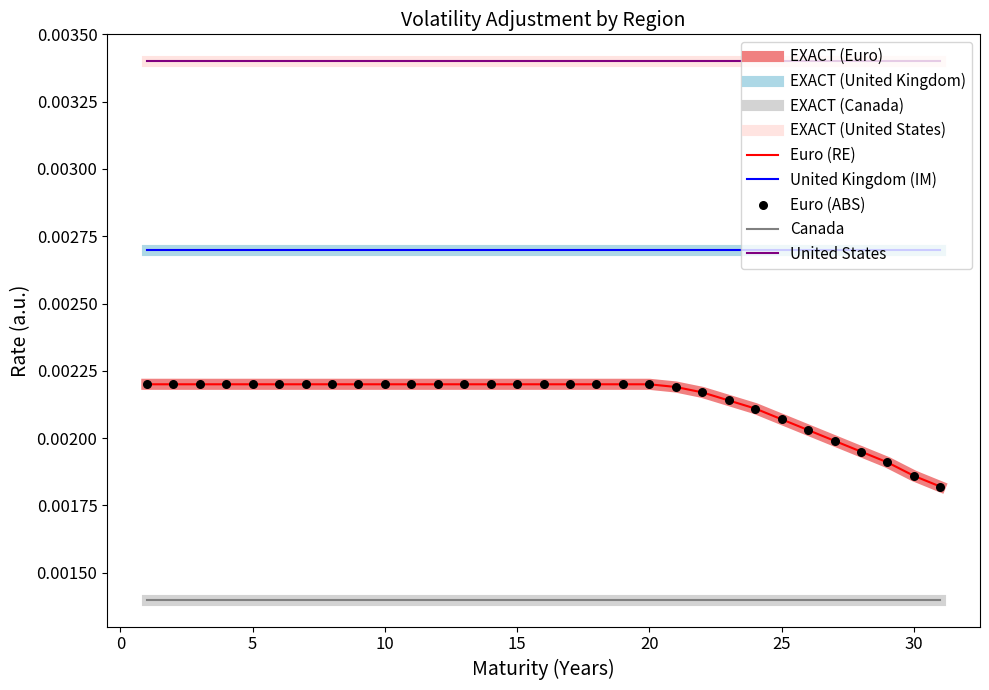

Does the chart have visible grid lines?

No